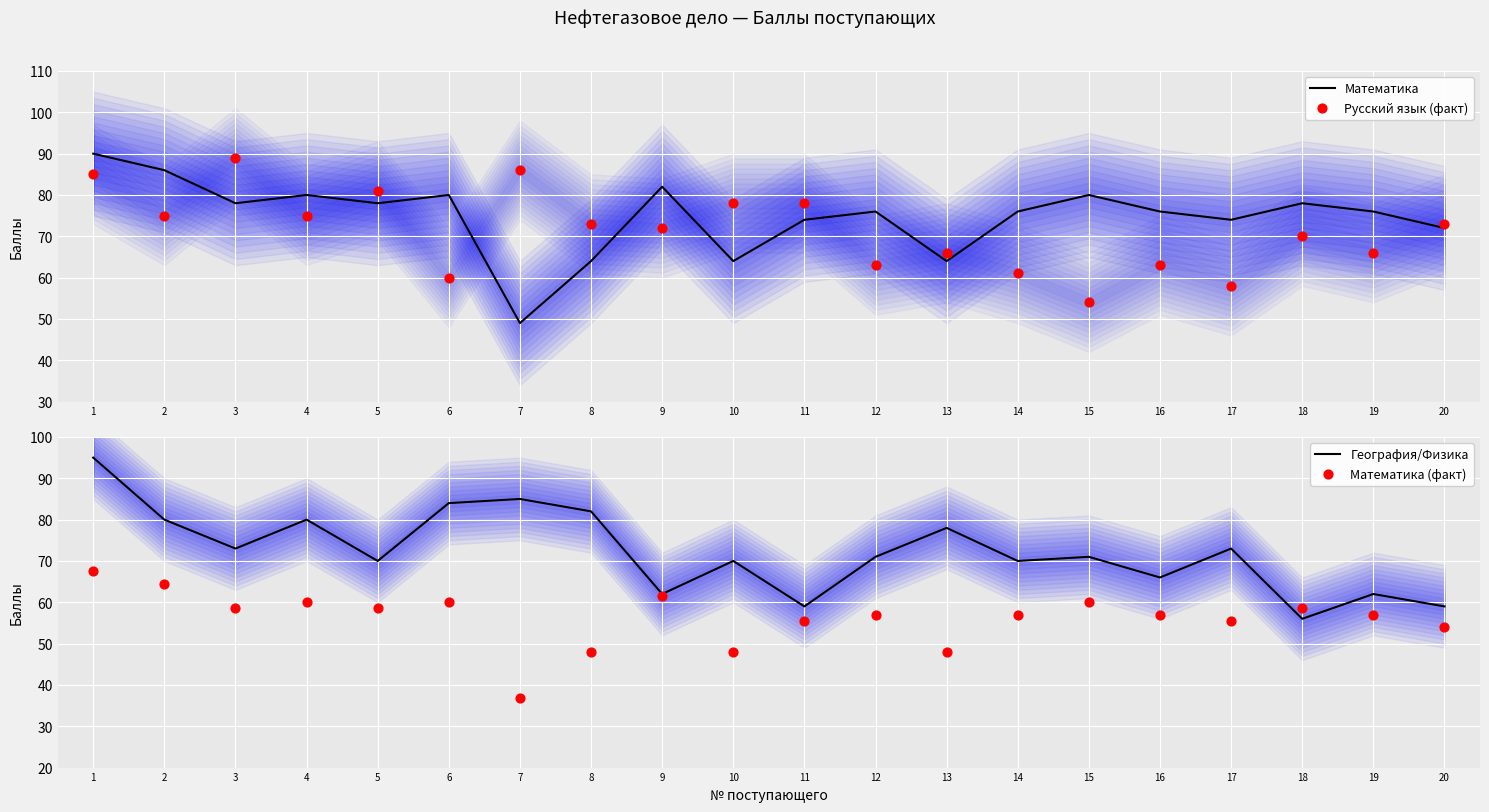

Which series reaches the minimum Y coordinate?

Математика (факт)